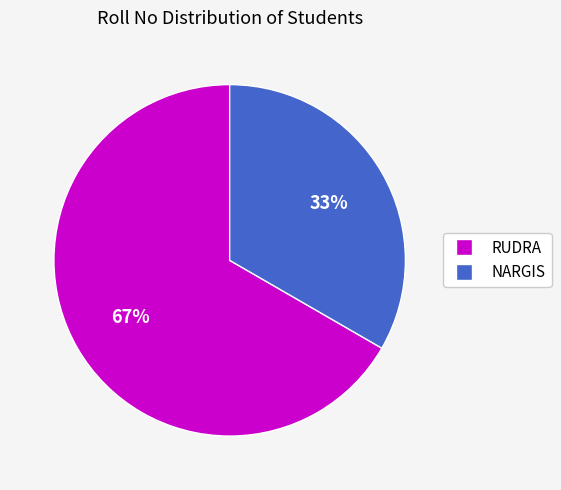

Which slice is the largest?

RUDRA